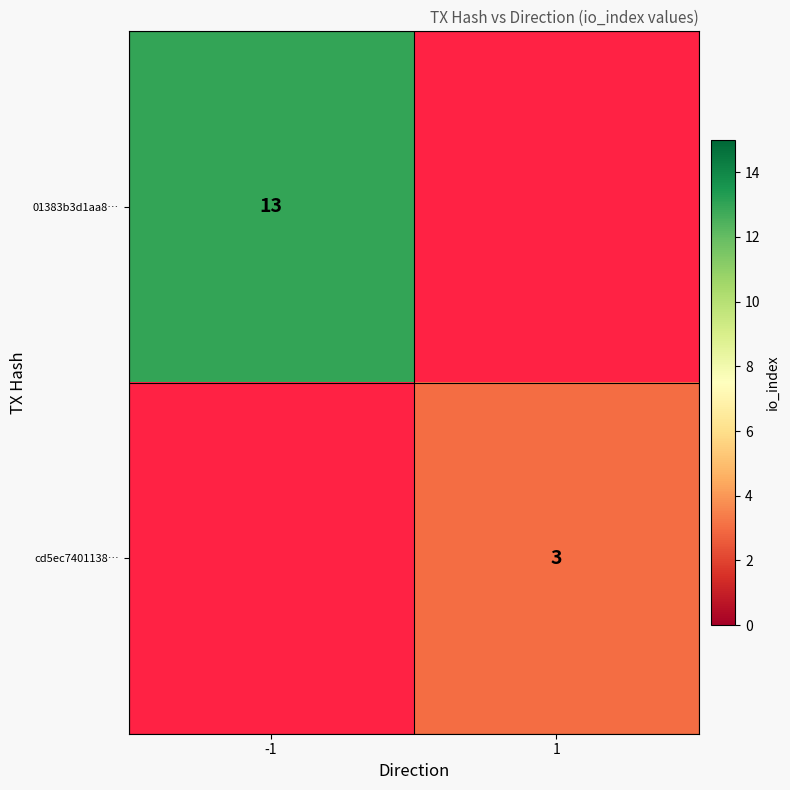

Which category has the lowest value in the 01383b3d1aa8… series?

1